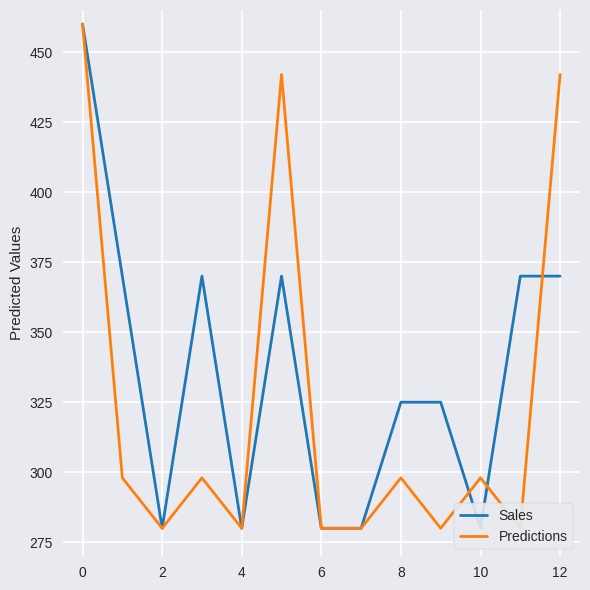

Which label corresponds to the smallest value in the chart?

2